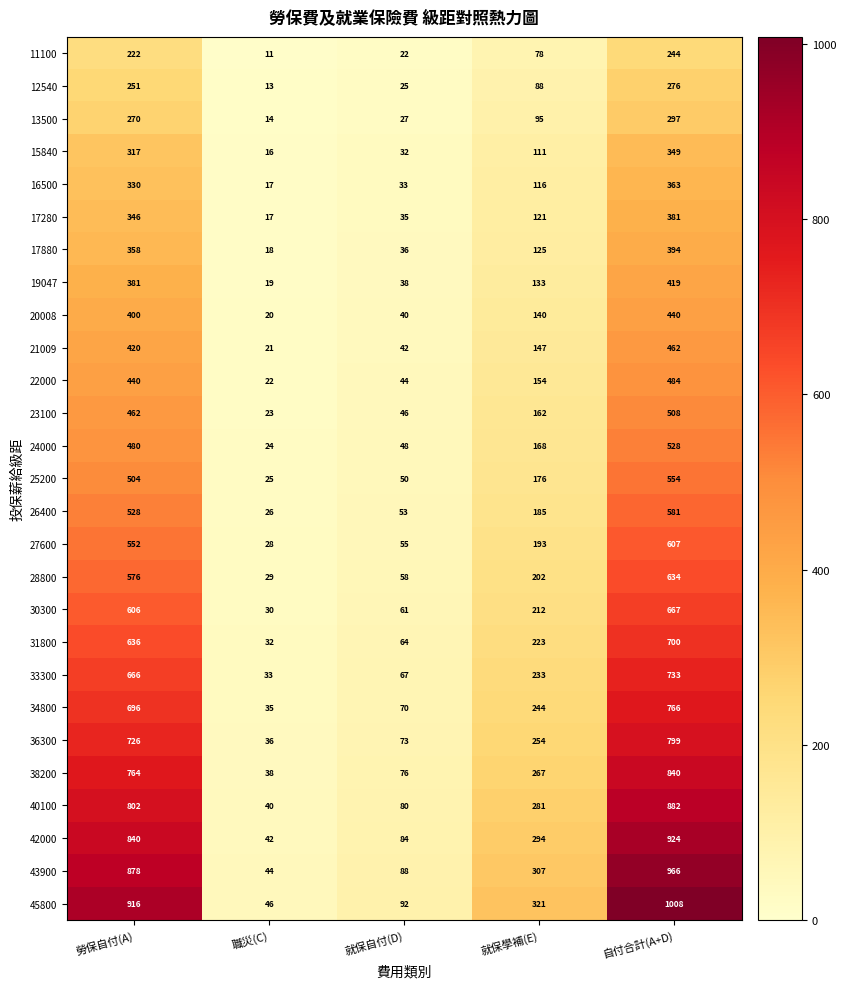

What is the difference between the maximum and minimum values in the 26400 series?

555